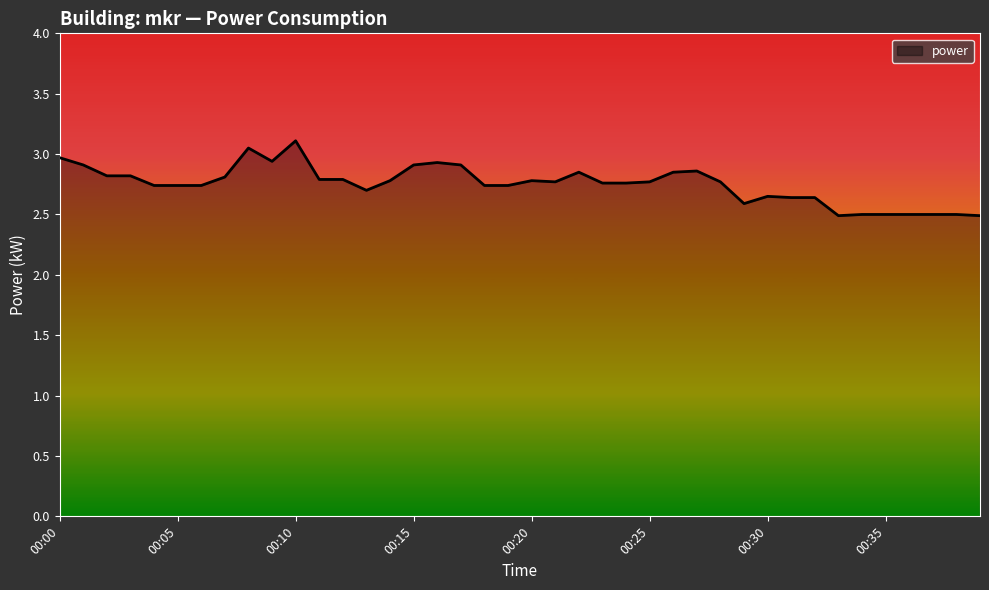

What is the greatest value displayed?

3.1